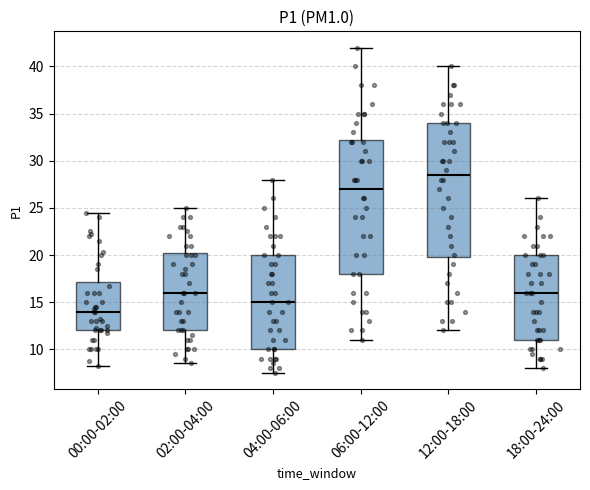

Where does the upper whisker of the box for 06:00-12:00 end on the y-axis? The values are not printed on the chart, so give them approximately, as read against the axis.

42.0